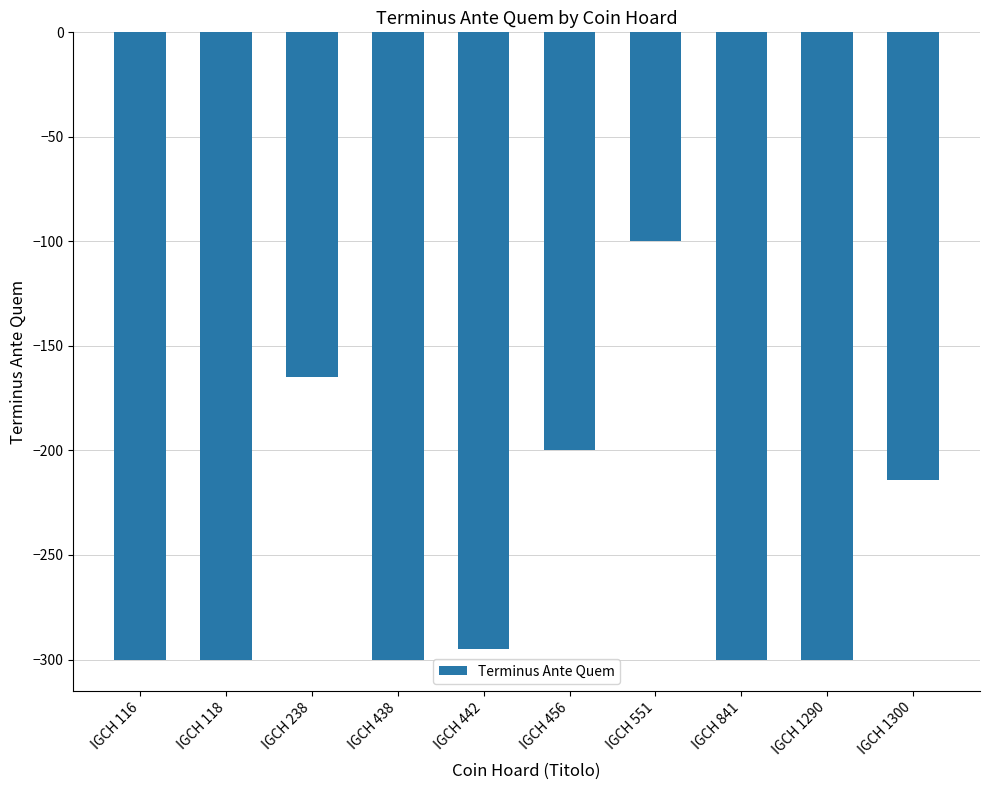

Between IGCH 442 and IGCH 551, which is larger?

IGCH 551